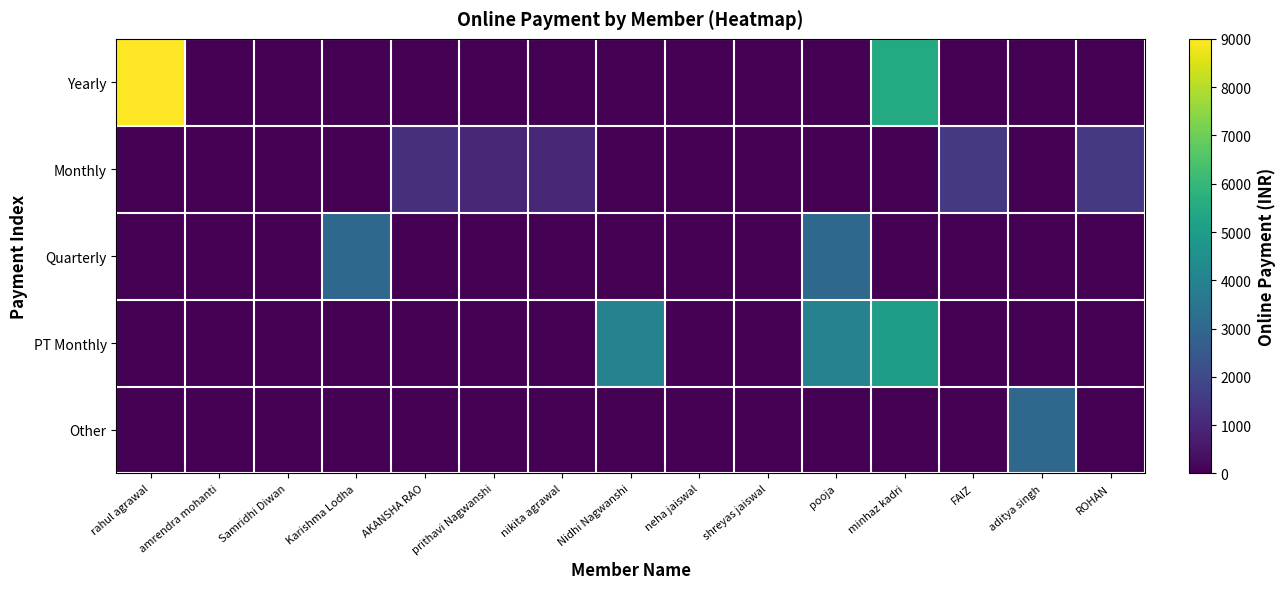

Reading left to right, list all the values displayed in this chart.

Yearly: rahul agrawal=9000	amrendra mohanti=0	Samridhi Diwan=0	Karishma Lodha=0	AKANSHA RAO=0	prithavi Nagwanshi=0	nikita agrawal=0	Nidhi Nagwanshi=0	neha jaiswal=0	shreyas jaiswal=0	pooja=0	minhaz kadri=5500	FAIZ=0	aditya singh=0	ROHAN=0
Monthly: rahul agrawal=0	amrendra mohanti=0	Samridhi Diwan=0	Karishma Lodha=0	AKANSHA RAO=1250	prithavi Nagwanshi=1000	nikita agrawal=1000	Nidhi Nagwanshi=0	neha jaiswal=0	shreyas jaiswal=0	pooja=0	minhaz kadri=0	FAIZ=1500	aditya singh=0	ROHAN=1500
Quarterly: rahul agrawal=0	amrendra mohanti=0	Samridhi Diwan=0	Karishma Lodha=3000	AKANSHA RAO=0	prithavi Nagwanshi=0	nikita agrawal=0	Nidhi Nagwanshi=0	neha jaiswal=0	shreyas jaiswal=0	pooja=3000	minhaz kadri=0	FAIZ=0	aditya singh=0	ROHAN=0
PT Monthly: rahul agrawal=0	amrendra mohanti=0	Samridhi Diwan=0	Karishma Lodha=0	AKANSHA RAO=0	prithavi Nagwanshi=0	nikita agrawal=0	Nidhi Nagwanshi=4000	neha jaiswal=0	shreyas jaiswal=0	pooja=4000	minhaz kadri=5000	FAIZ=0	aditya singh=0	ROHAN=0
Other: rahul agrawal=0	amrendra mohanti=0	Samridhi Diwan=0	Karishma Lodha=0	AKANSHA RAO=0	prithavi Nagwanshi=0	nikita agrawal=0	Nidhi Nagwanshi=0	neha jaiswal=0	shreyas jaiswal=0	pooja=0	minhaz kadri=0	FAIZ=0	aditya singh=3000	ROHAN=0